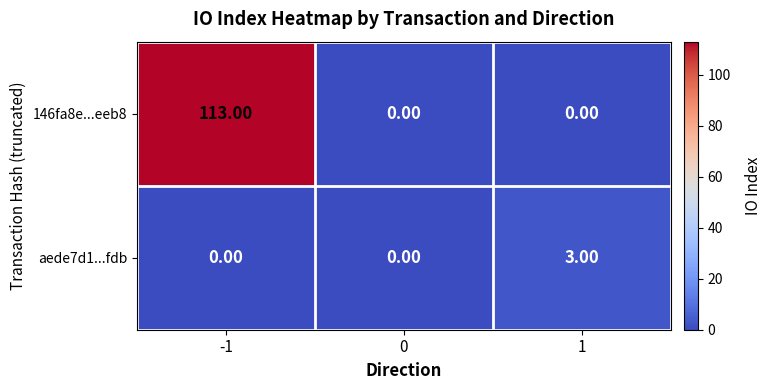

Between 0 and 1, which series saw the biggest shift?

aede7d1...fdb